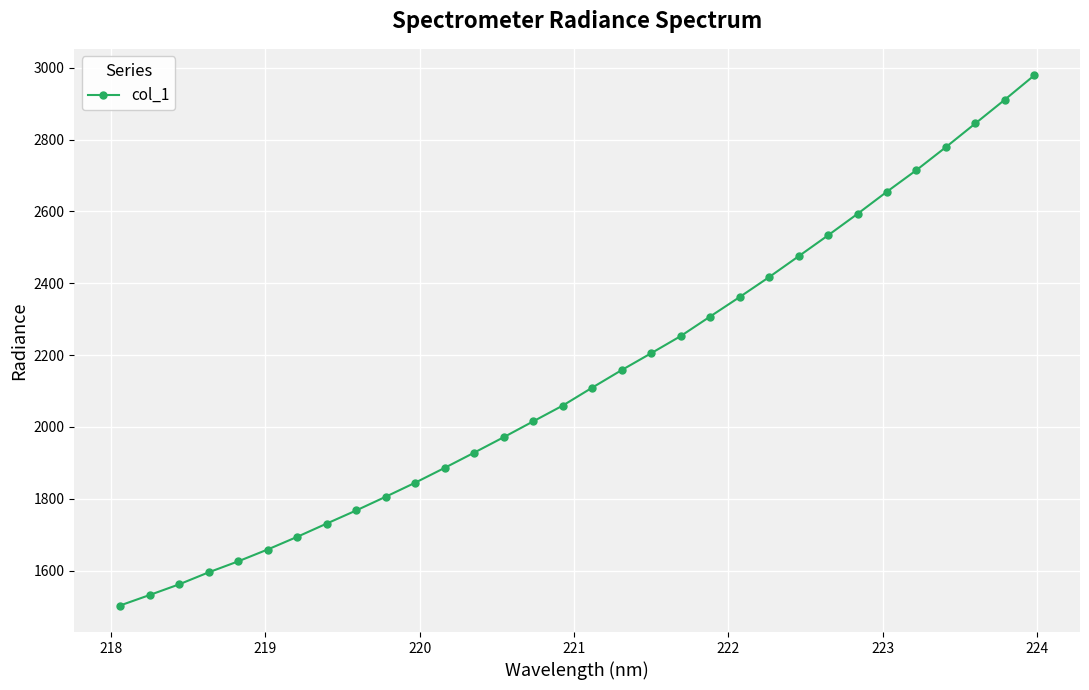

What is the smallest value displayed?

1503.0